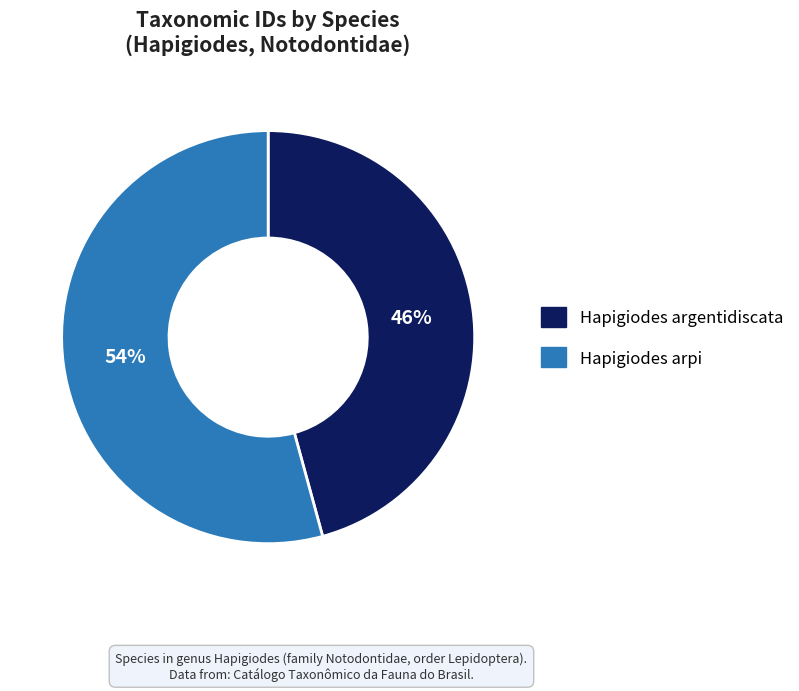

Is it true that Hapigiodes argentidiscata is 46% of the pie?

True